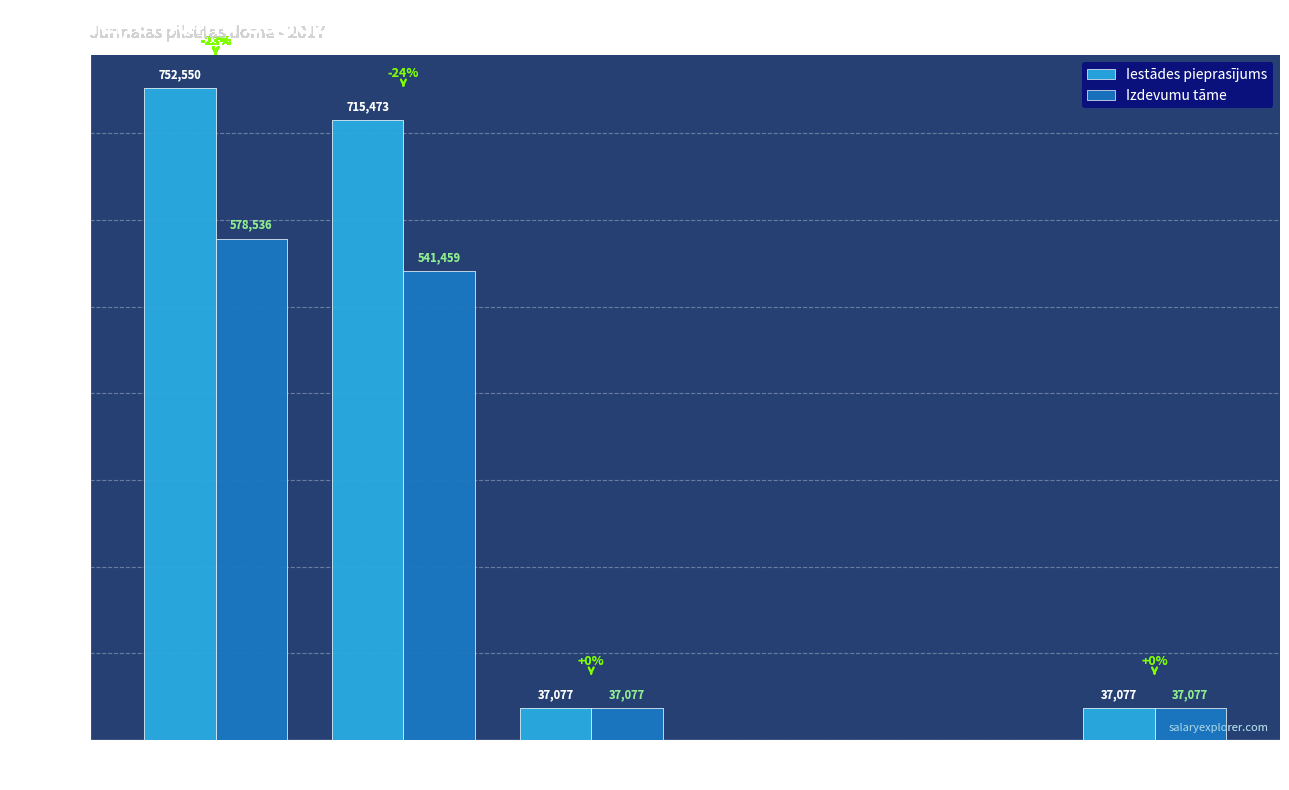

Reading right to left, transcribe all the data shown in this chart.

Iestādes pieprasījums: 37077	0	0	37077	715473	752550
Izdevumu tāme: 37077	0	0	37077	541459	578536